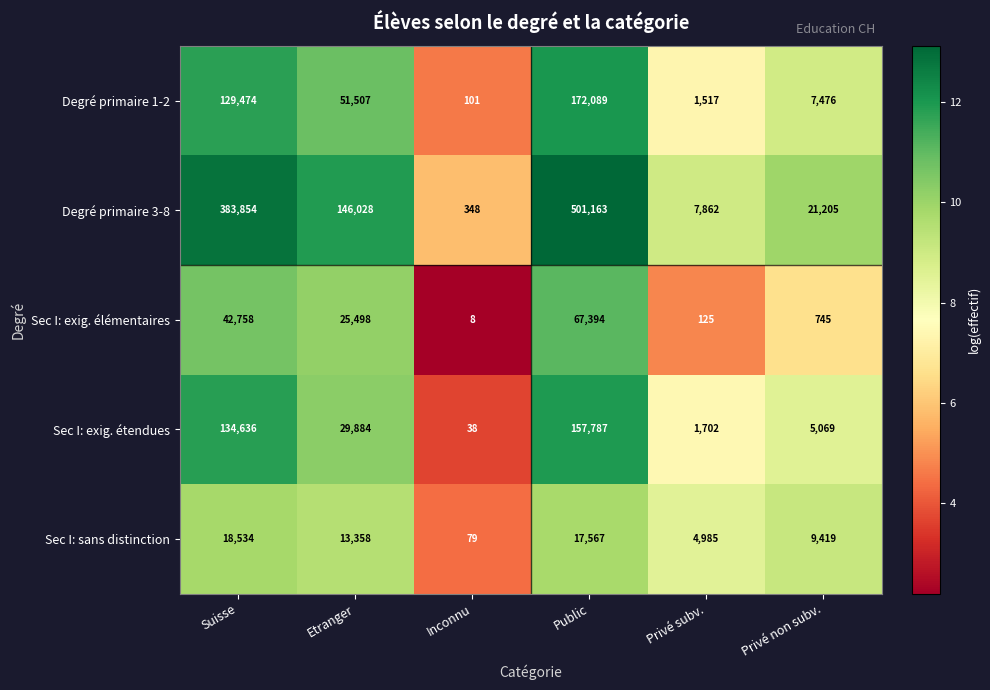

At which category is the sum across all series the highest?

Public